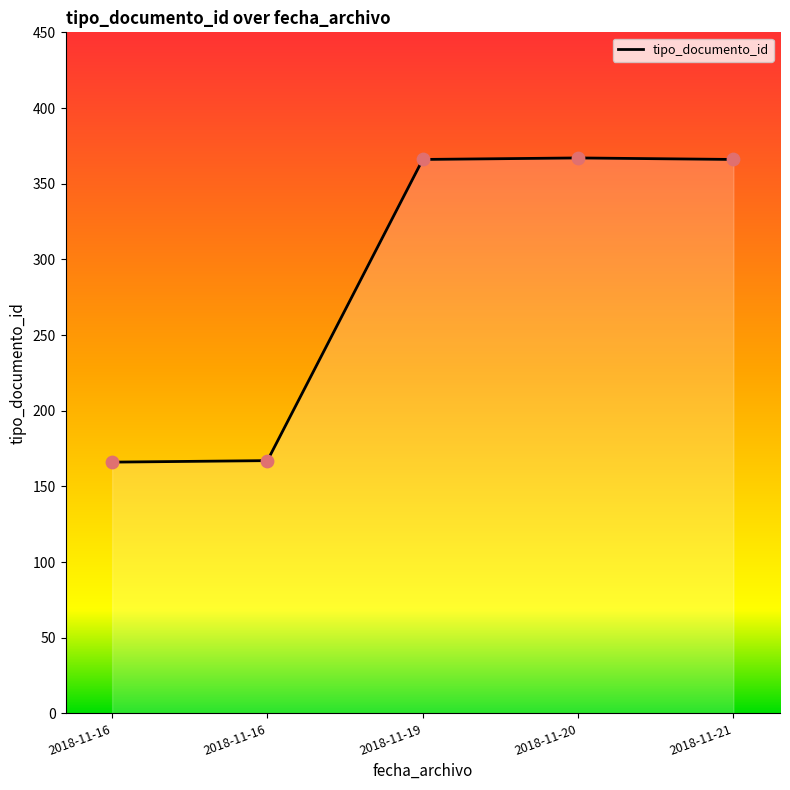

Does the chart have visible grid lines?

No